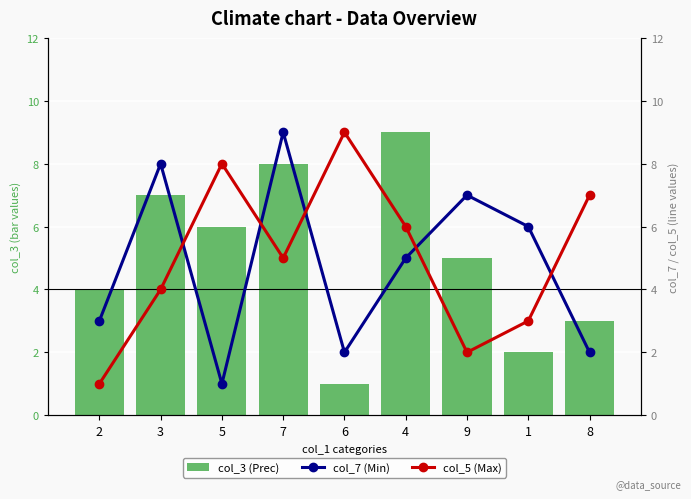

What is the label of the 6th bar from the left?

4